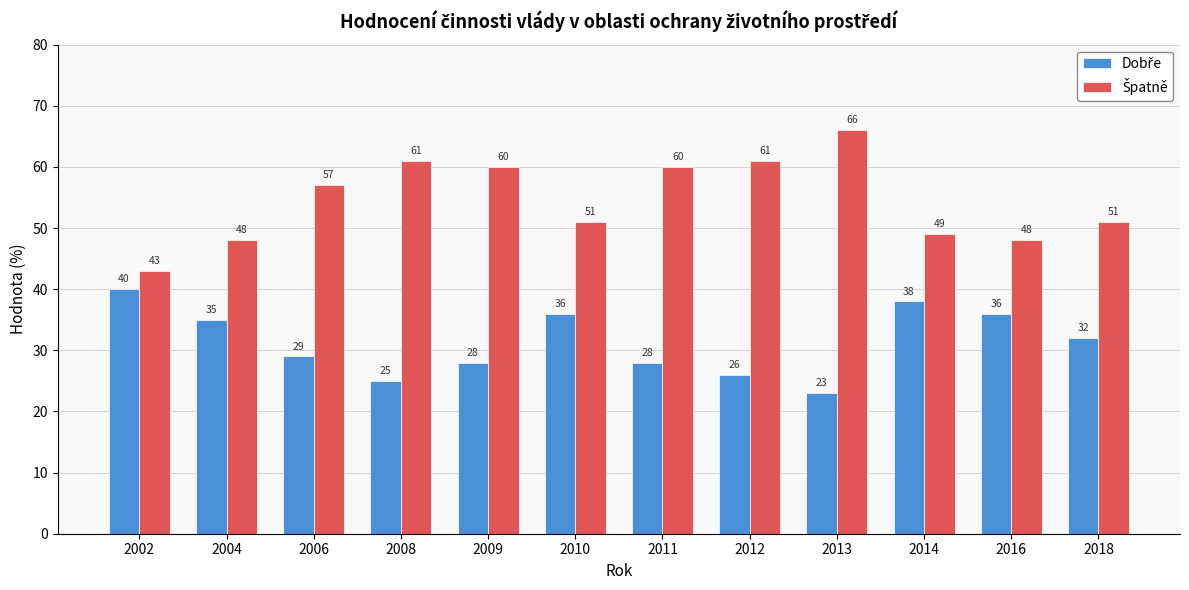

At how many categories does at least one series exceed 52?

6